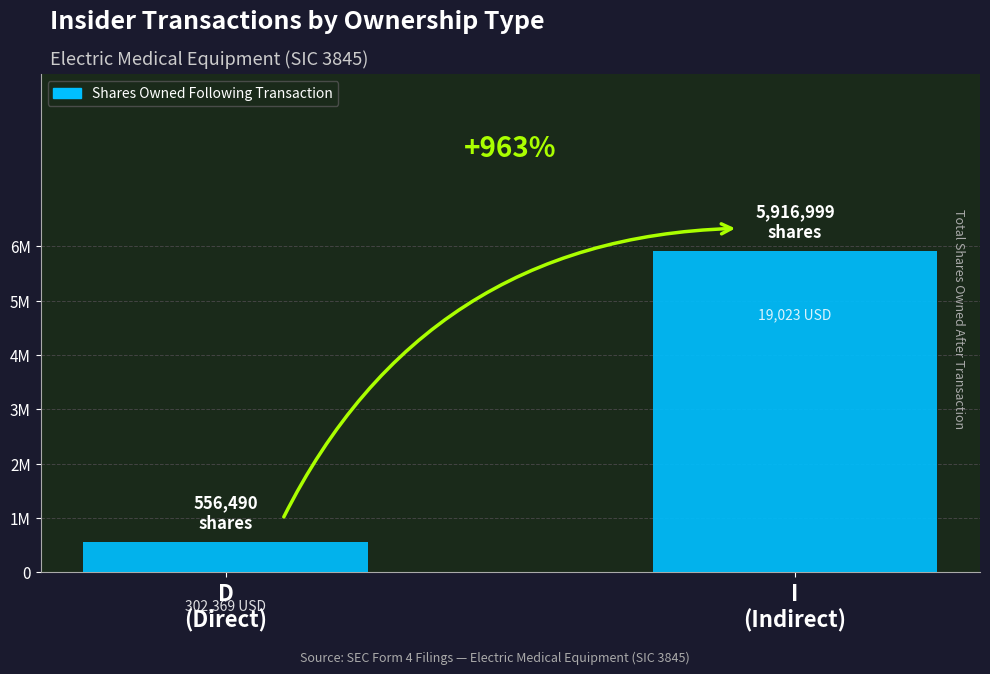

Are the bars horizontal?

No